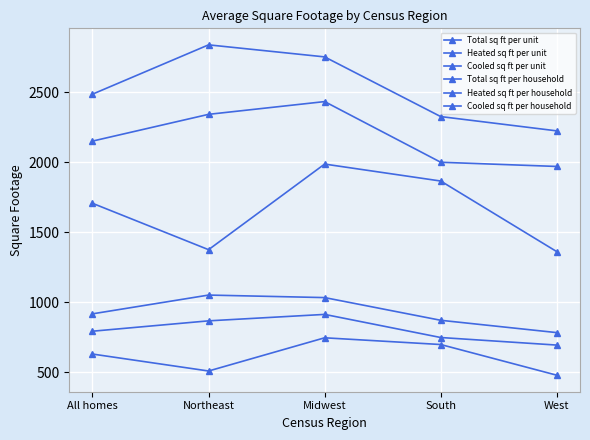

How many data points in Total sq ft per unit are less than 2486?

2